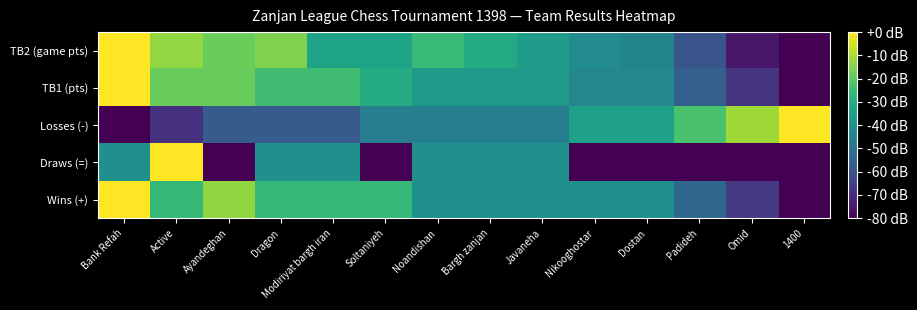

Which series has the largest total across all categories?

TB2 (game pts)